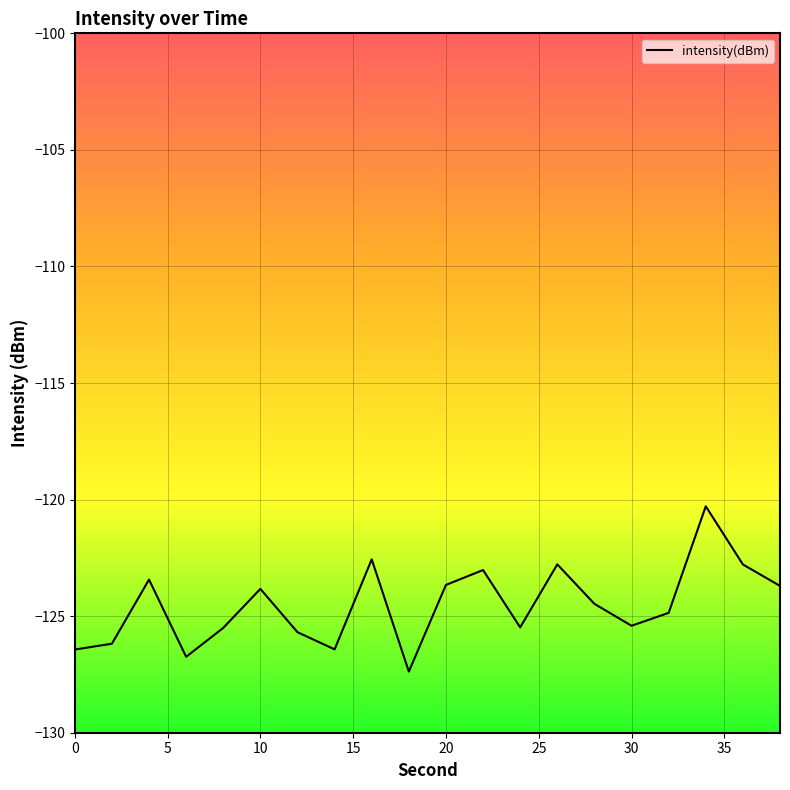

What is the maximum value shown in the chart?

-120.3